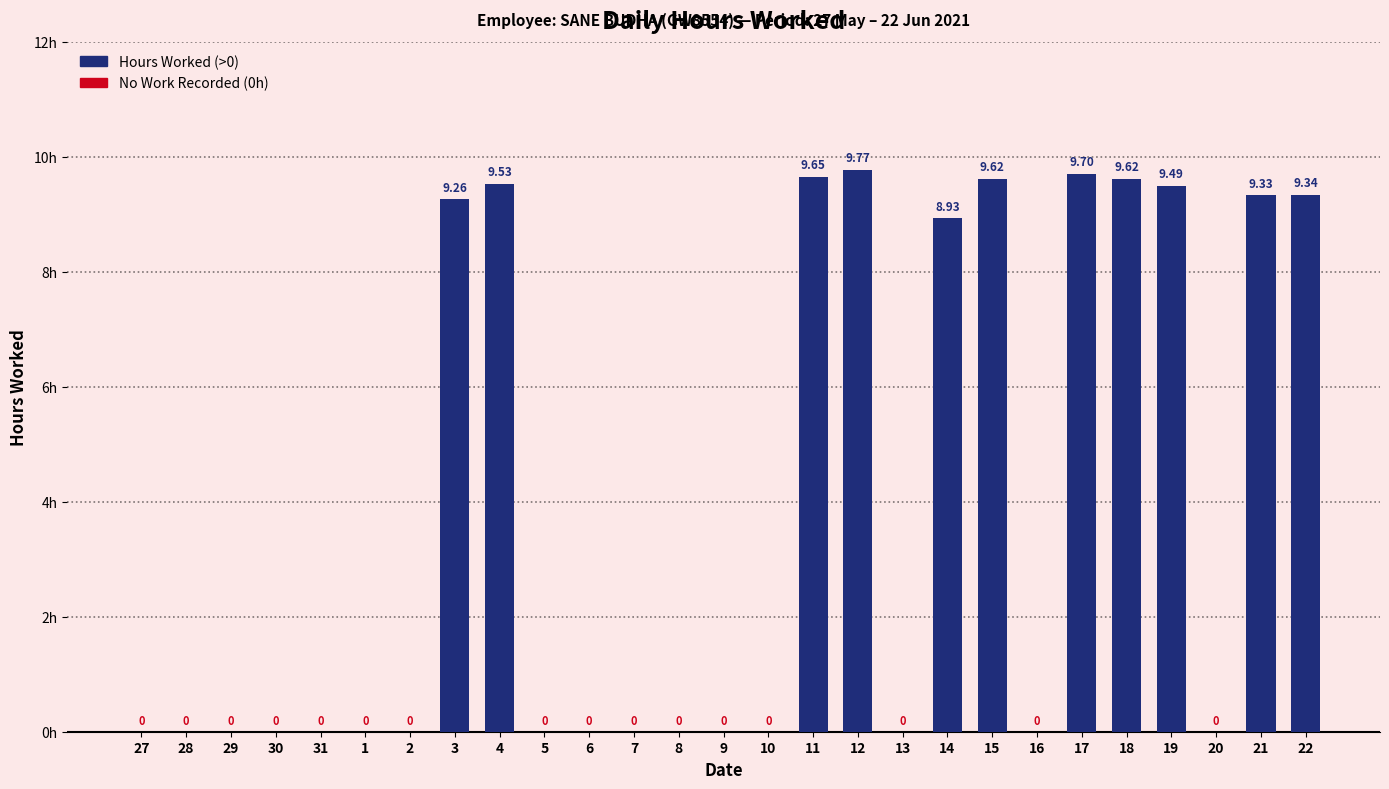

What is the maximum value shown in the chart?

9.8